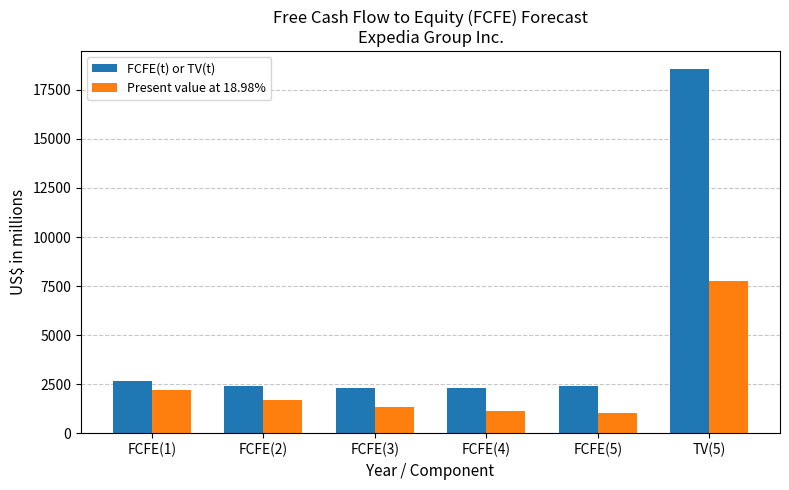

What is the highest value of the Present value at 18.98% series?

7780